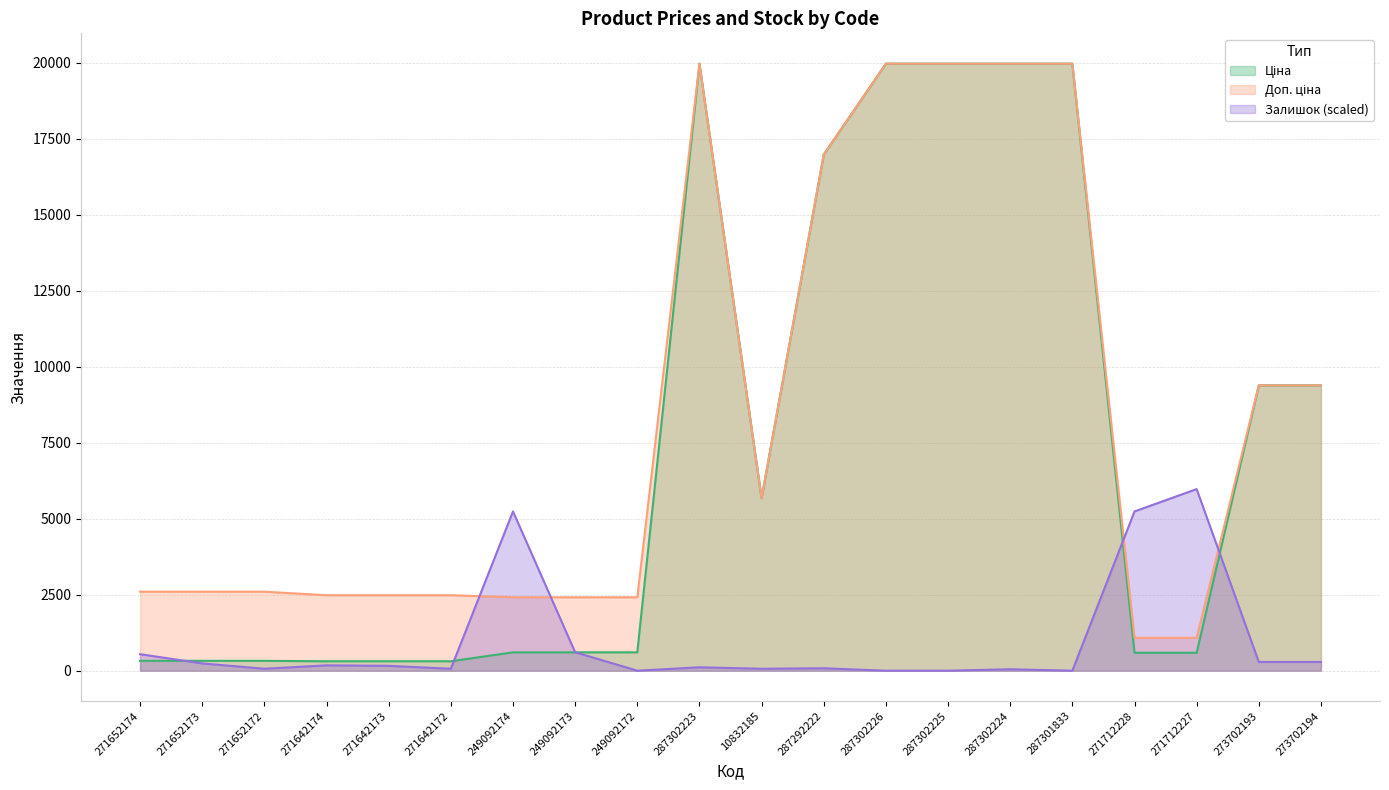

The value of Доп. ціна at 271652173 is 2598.3. True or false?

True